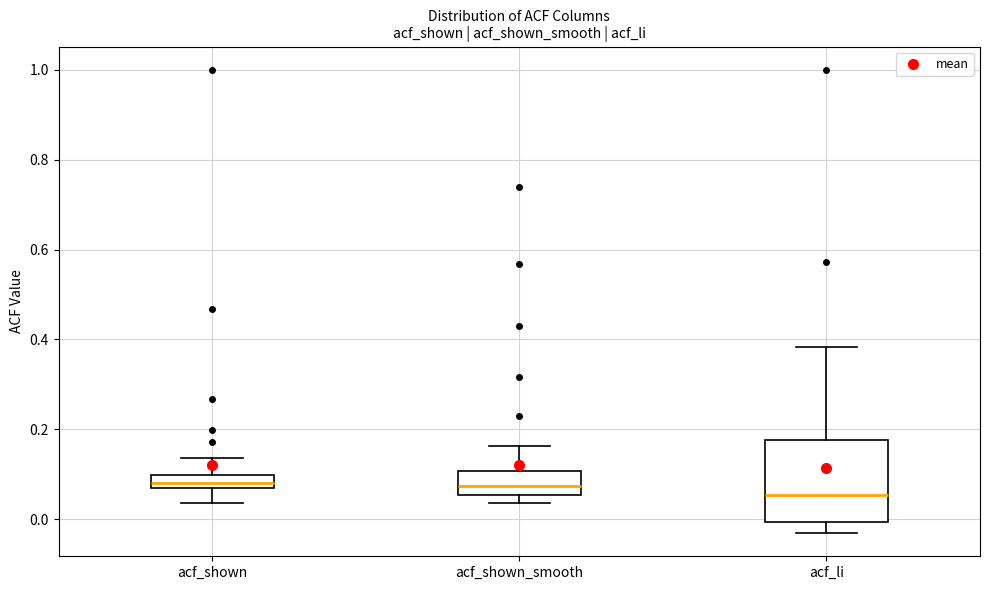

Which box is the tallest, from its lower edge to its upper edge?

acf_li